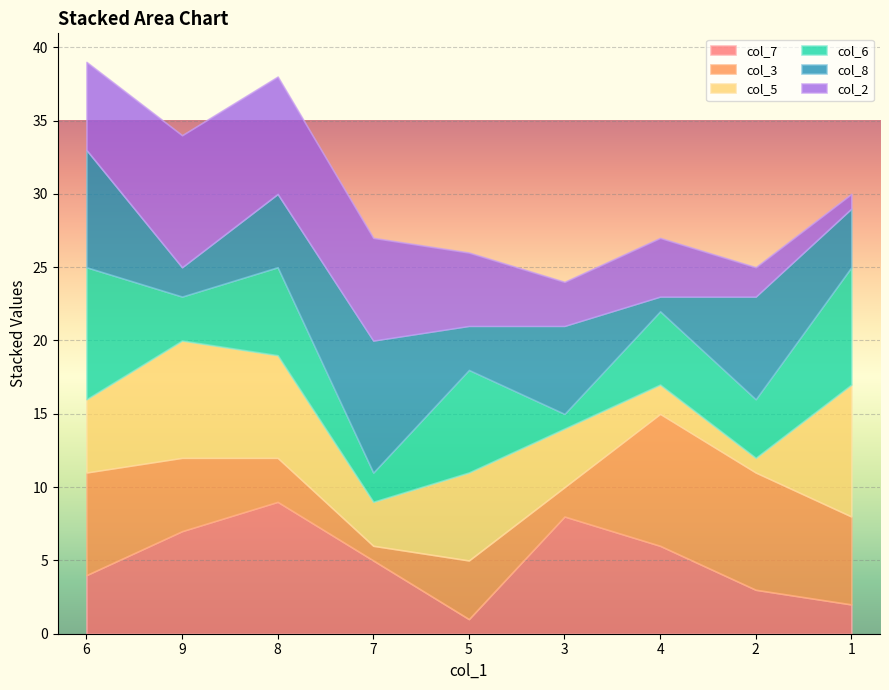

What is the average value of the col_3 series?

5